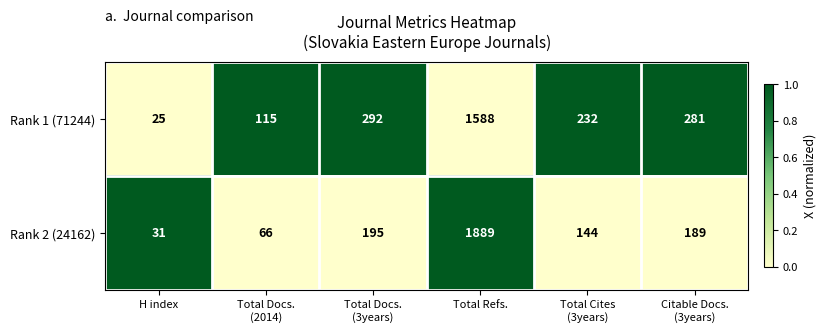

What is the difference between the maximum and second lowest values in the Rank 2 (24162) series?

1823